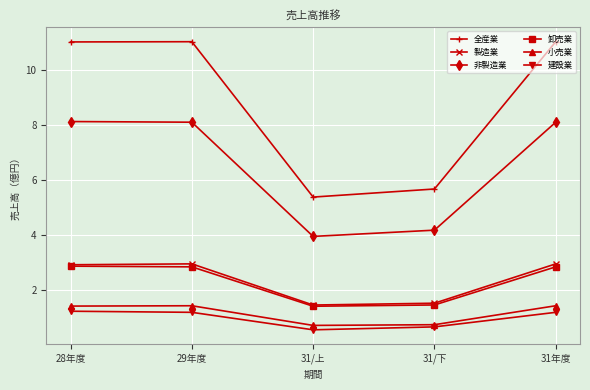

What is the label of the 2nd point from the right?

31/下